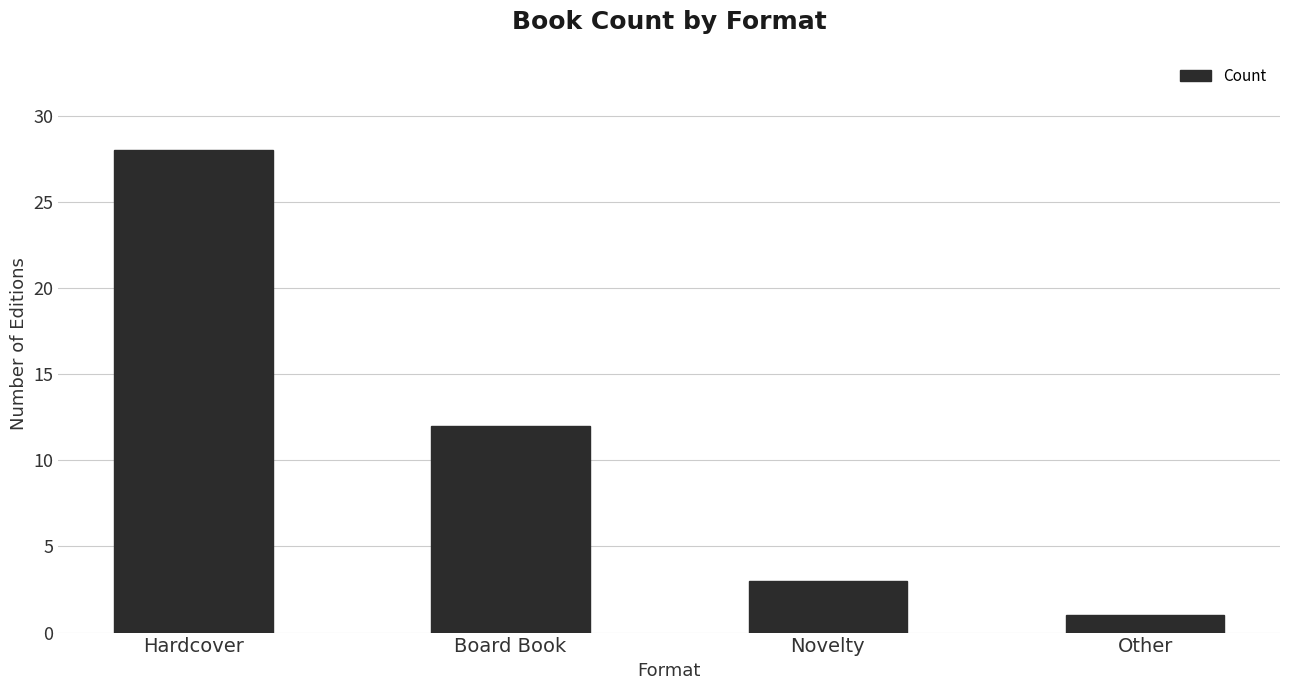

Which label corresponds to the largest value in the chart?

Hardcover